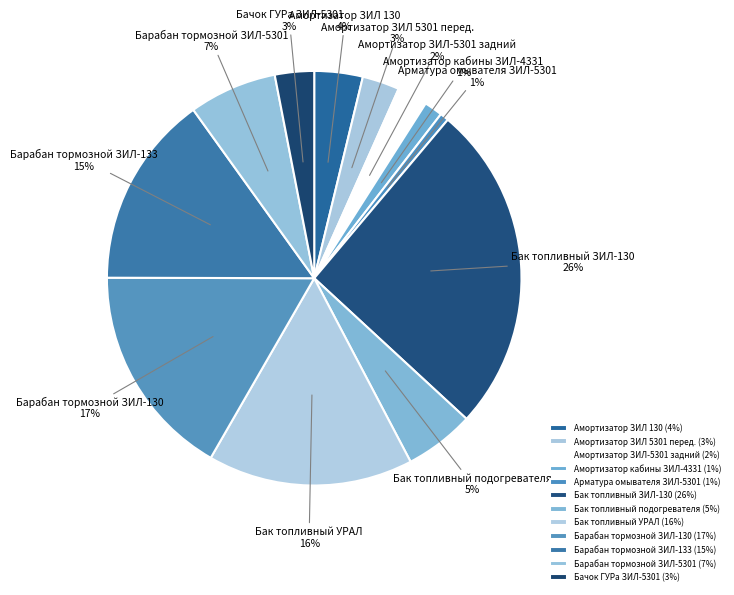

Does Арматура омывателя ЗИЛ-5301 account for over 50% of the chart?

No